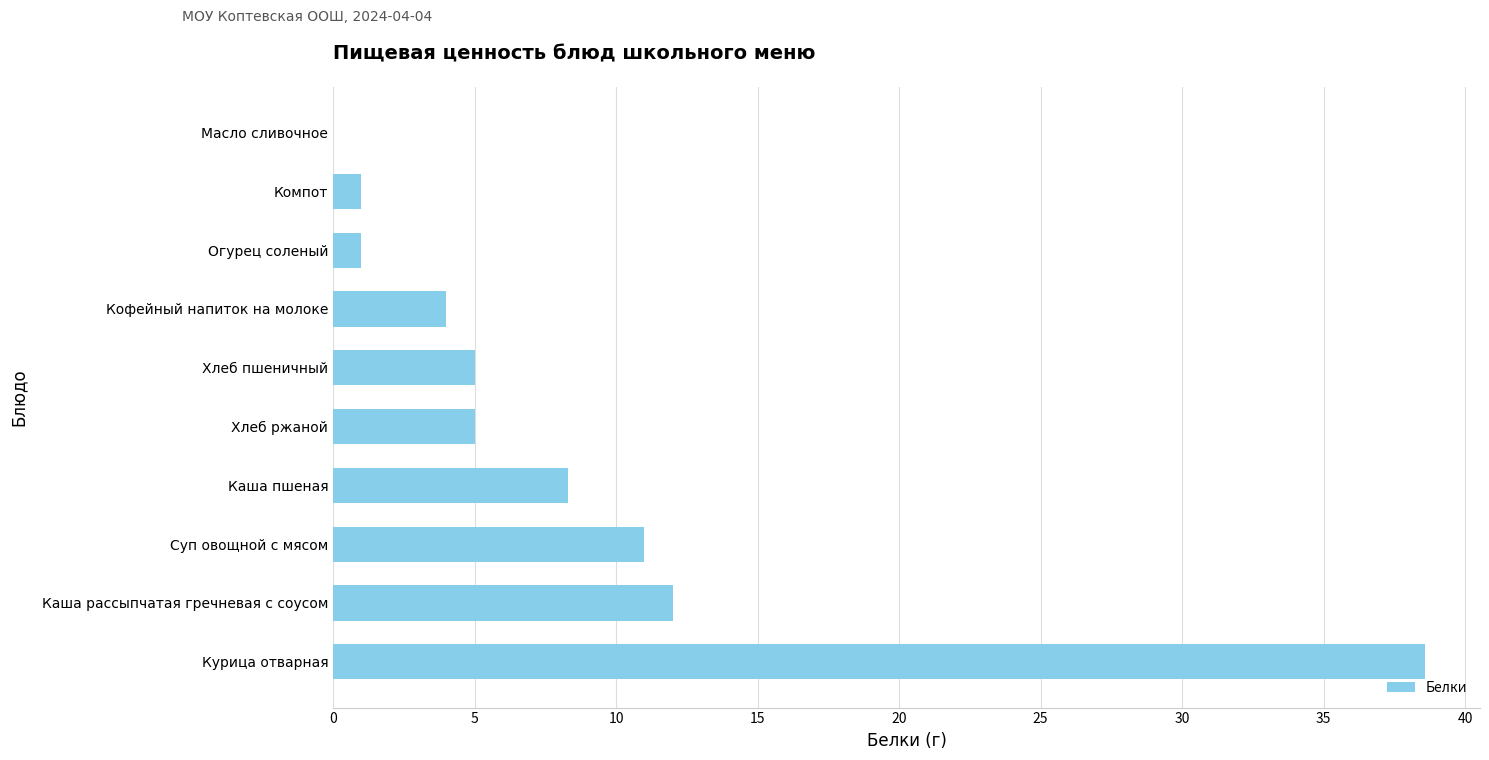

Reading bottom to top, list all the values displayed in this chart.

Курица отварная=38.6	Каша рассыпчатая гречневая с соусом=12.0	Суп овощной с мясом=11.0	Каша пшеная=8.3	Хлеб ржаной=5.0	Хлеб пшеничный=5.0	Кофейный напиток на молоке=4.0	Огурец соленый=1.0	Компот=1.0	Масло сливочное=0.0